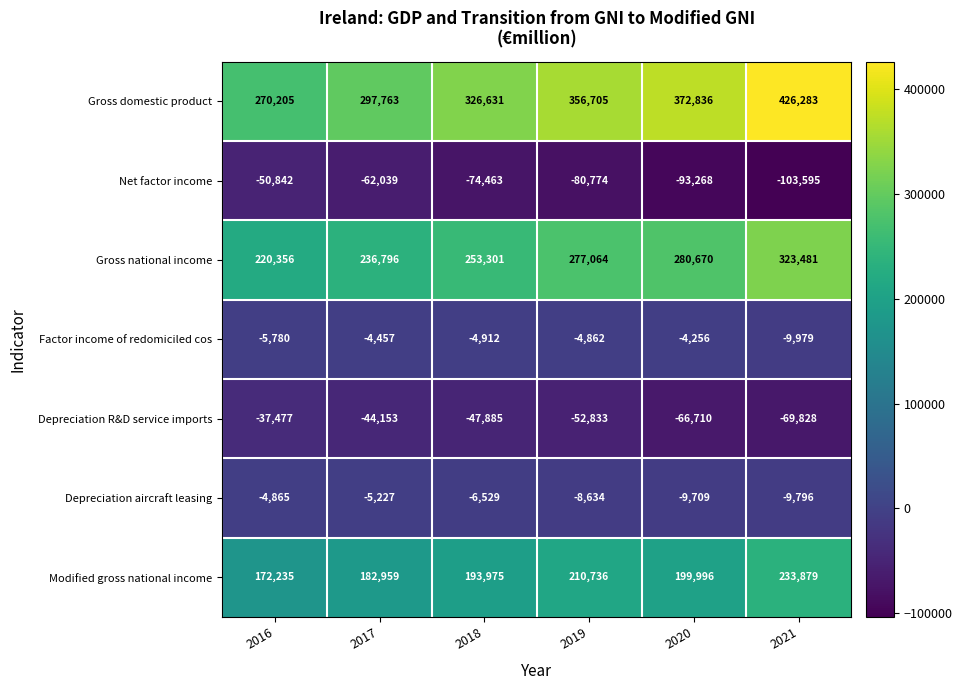

At which label is Gross domestic product closest to 348244?

2019